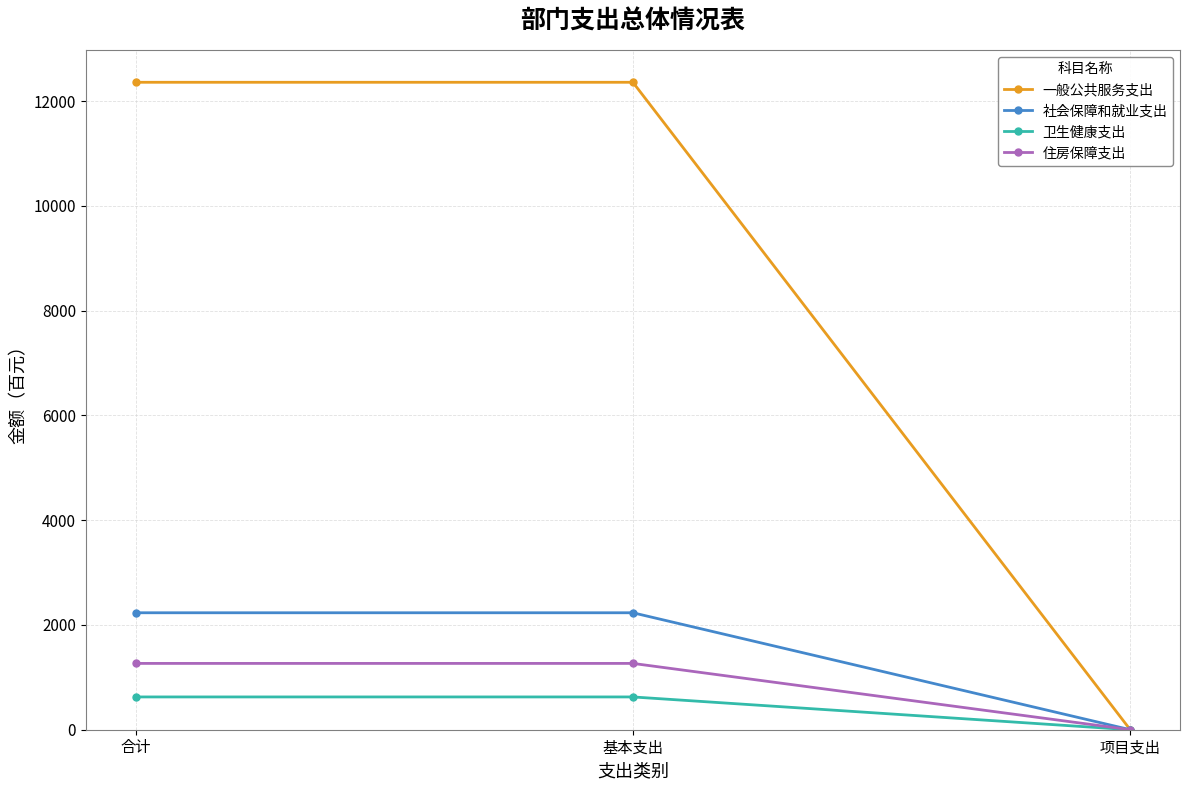

What position from the right is 基本支出?

2